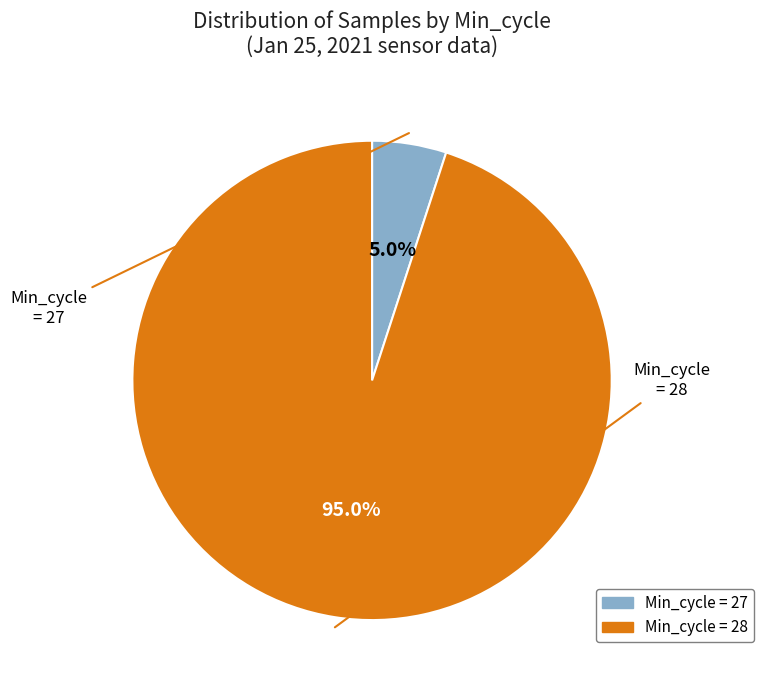

Is there a majority slice in this chart?

Yes